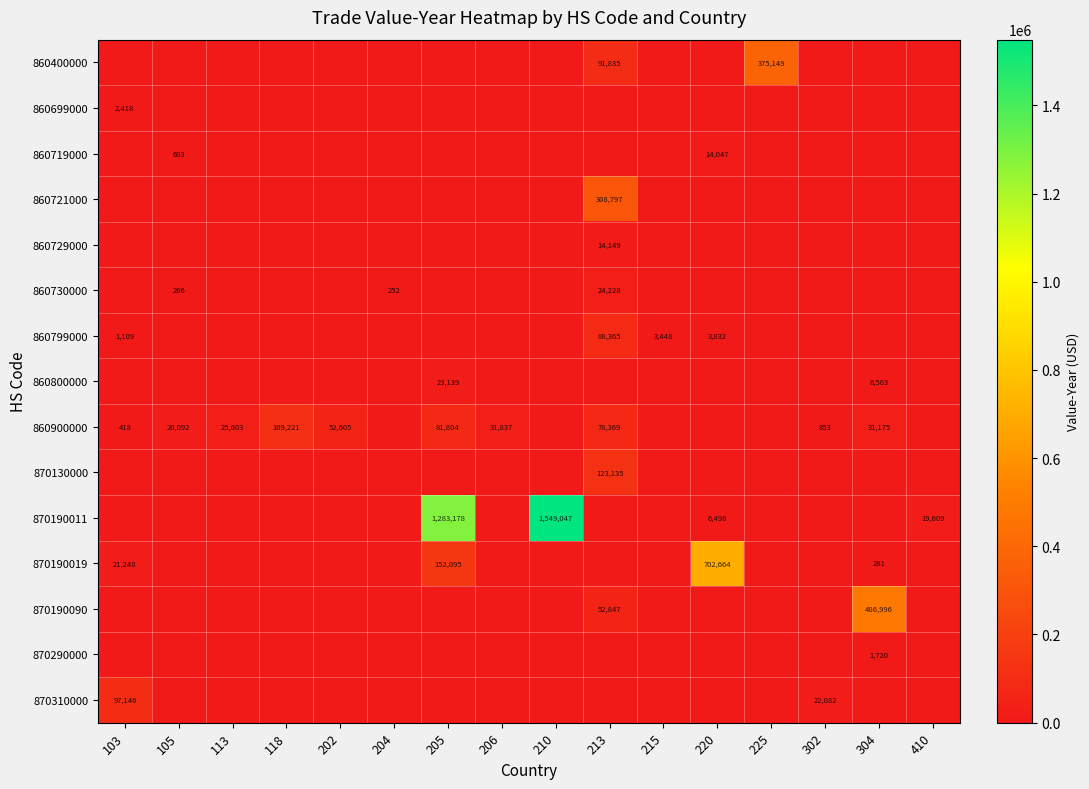

At how many categories does at least one series exceed 747264?

2